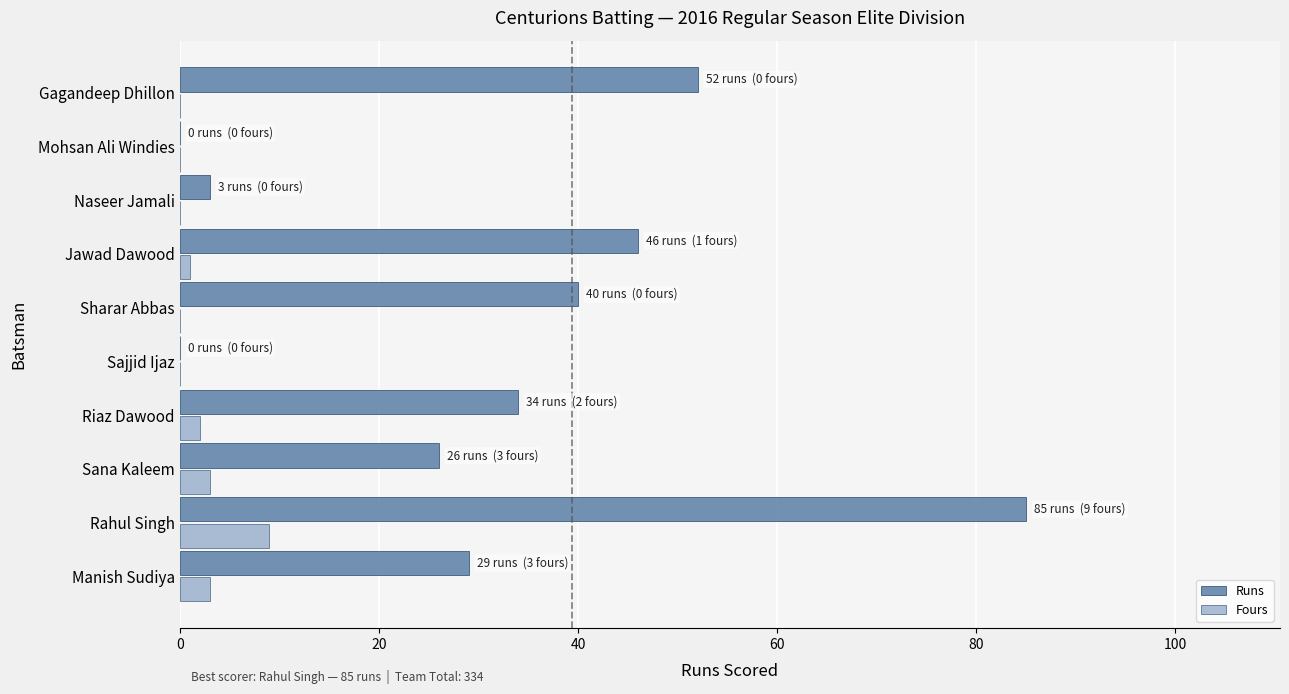

How many categories are shown in the chart?

10